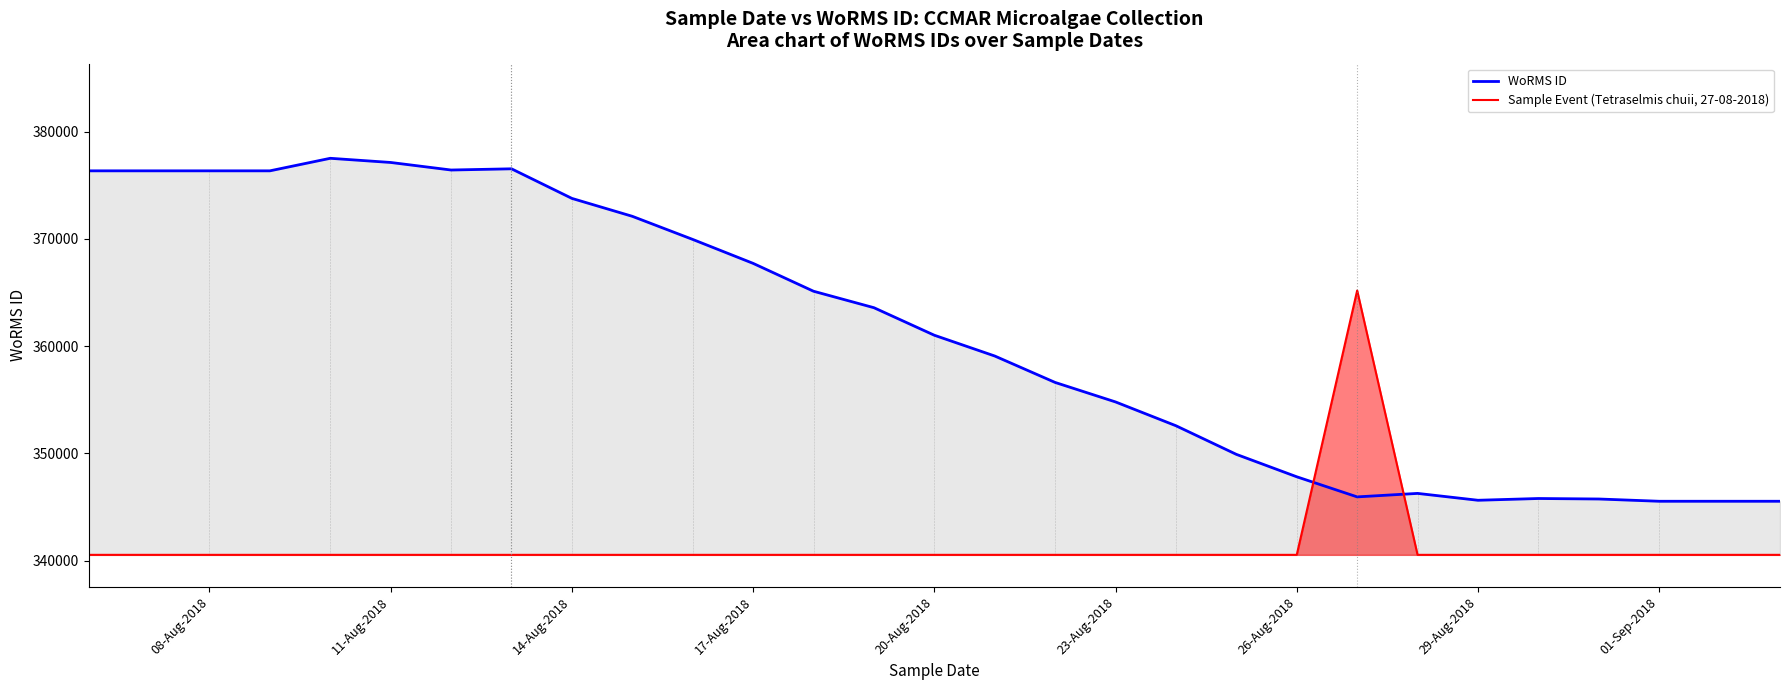

What is the value of the Sample Event (Tetraselmis chuii, 27-08-2018) point at the 22nd from the left?

365192.8